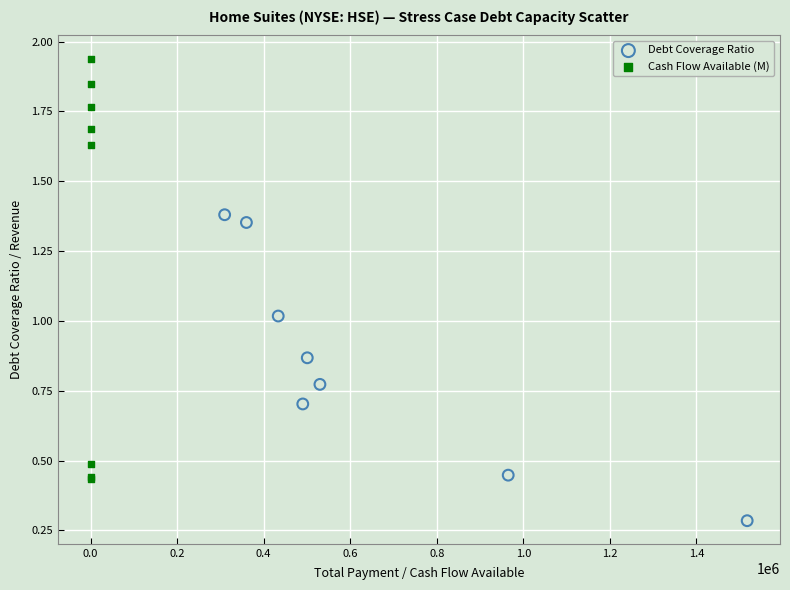

What are all the series names shown in the legend?

Debt Coverage Ratio, Cash Flow Available (M)